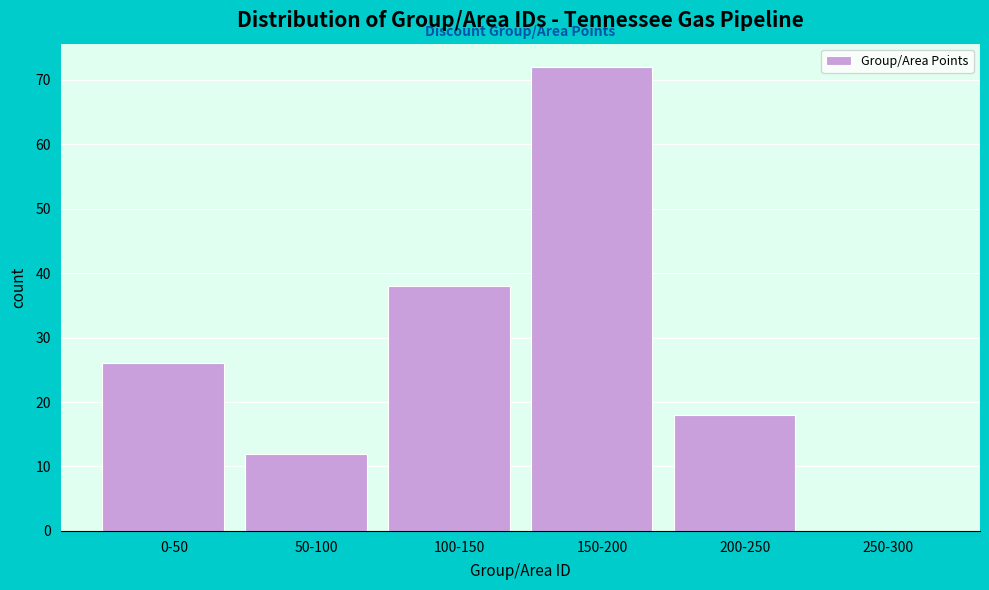

Reading left to right, extract all data points from this chart.

0-50=26	50-100=12	100-150=38	150-200=72	200-250=18	250-300=0